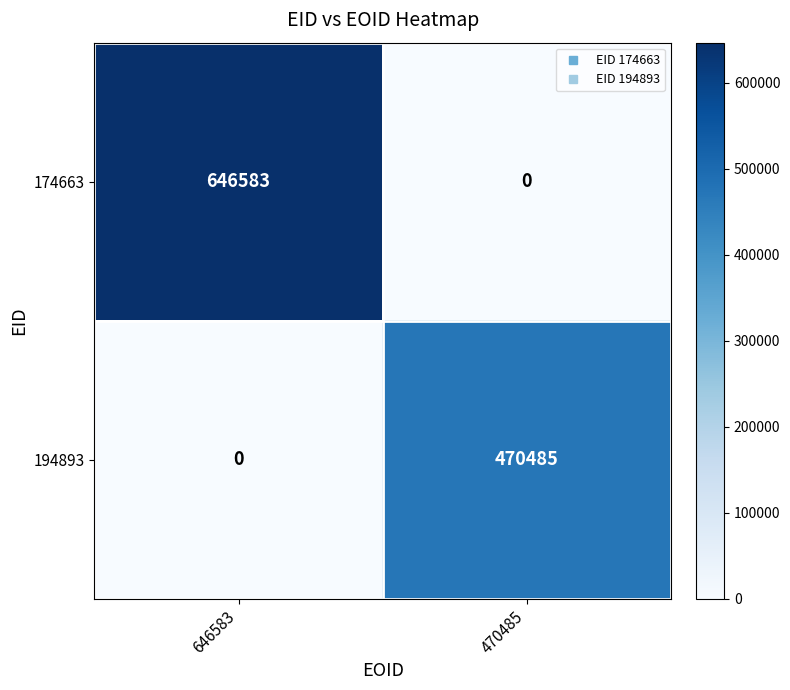

At which label is 194893 closest to 235242?

646583